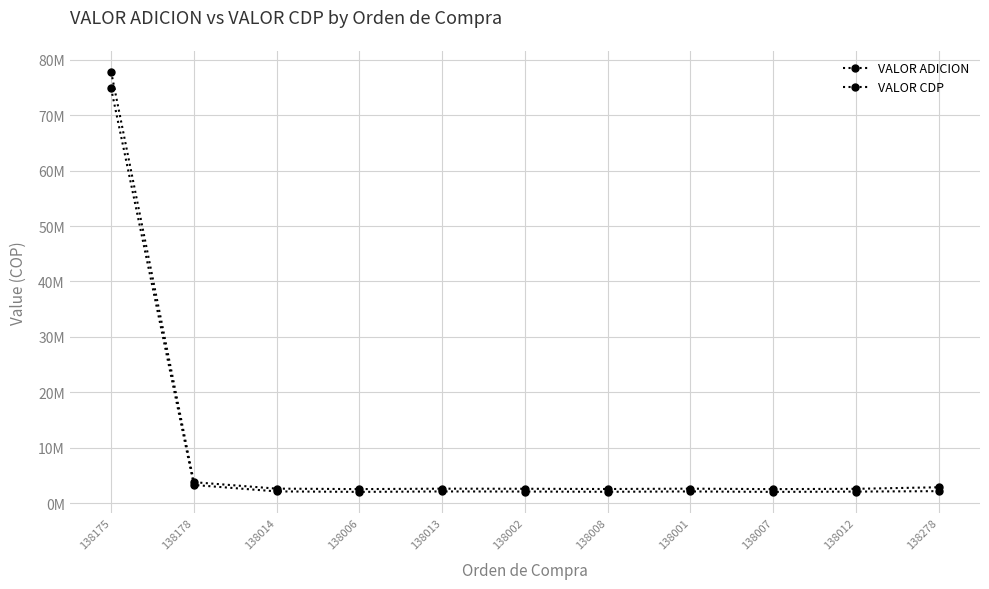

Rank the series at 138002 from lowest to highest value.

VALOR ADICION, VALOR CDP